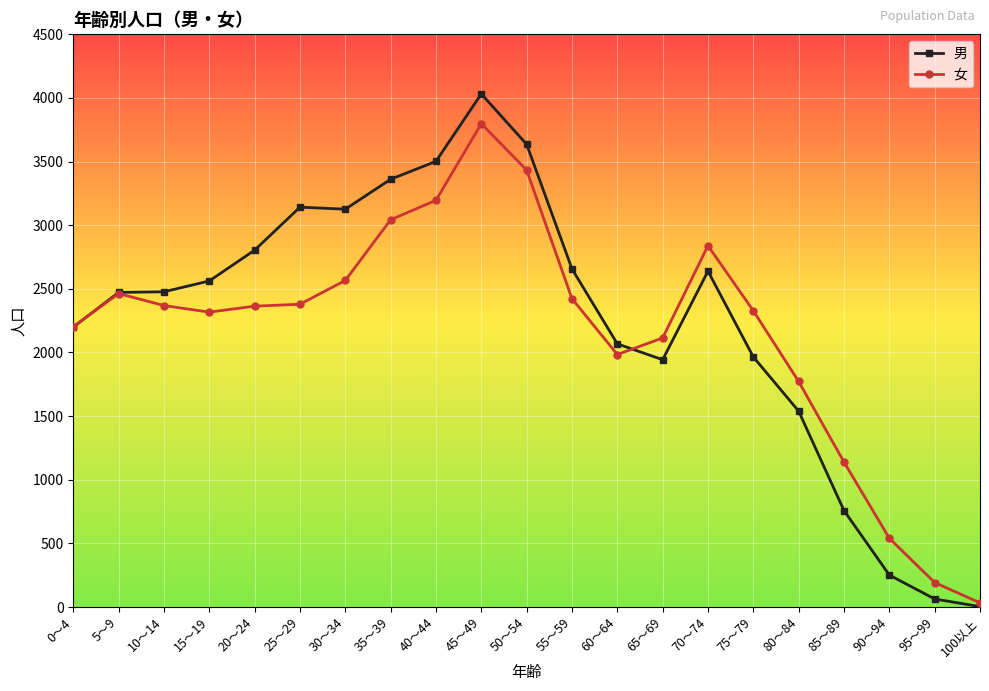

What value does the 男 series have at 10～14?

2477